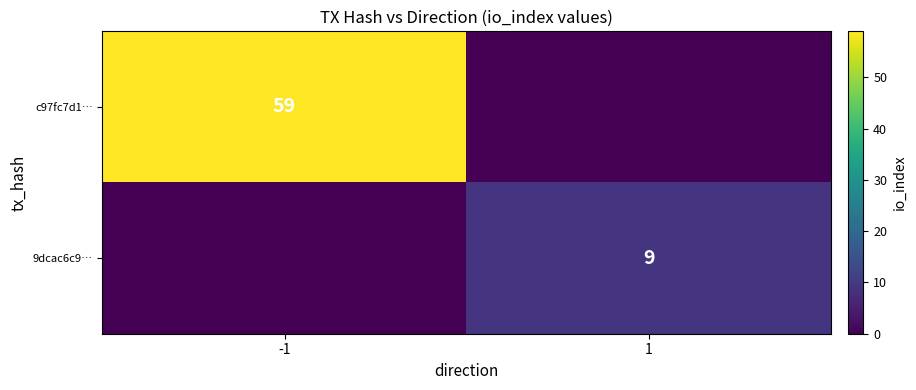

True or false: c97fc7d1… has a value of 31 at -1.

False